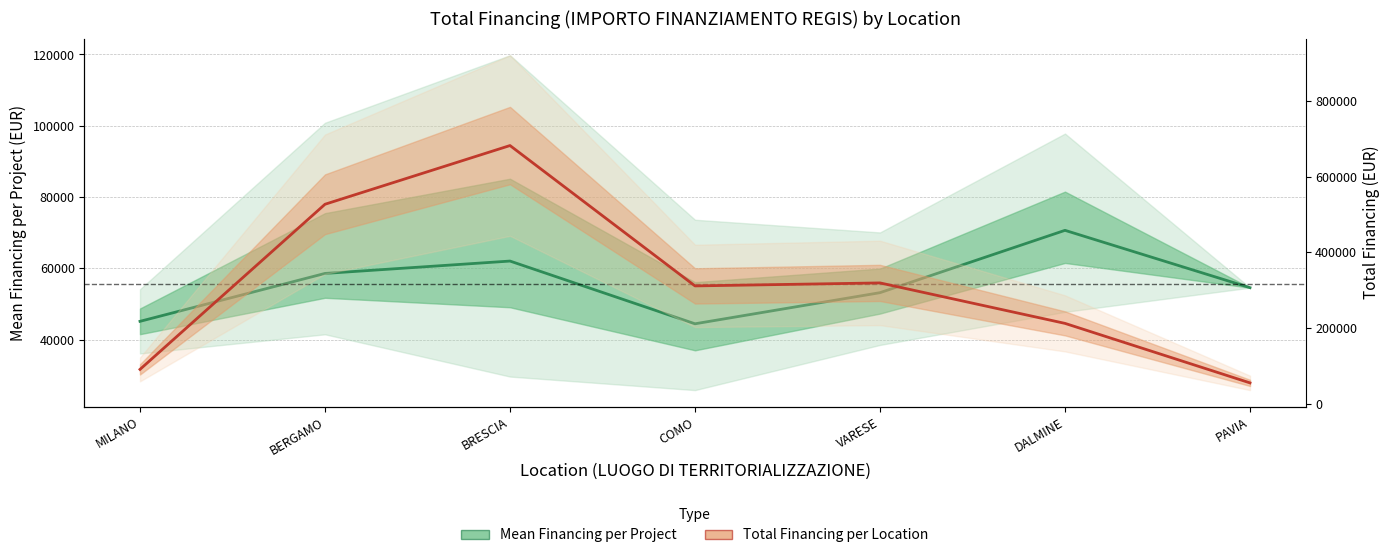

What are all the series names shown in the legend?

Mean Financing per Project, Total Financing per Location